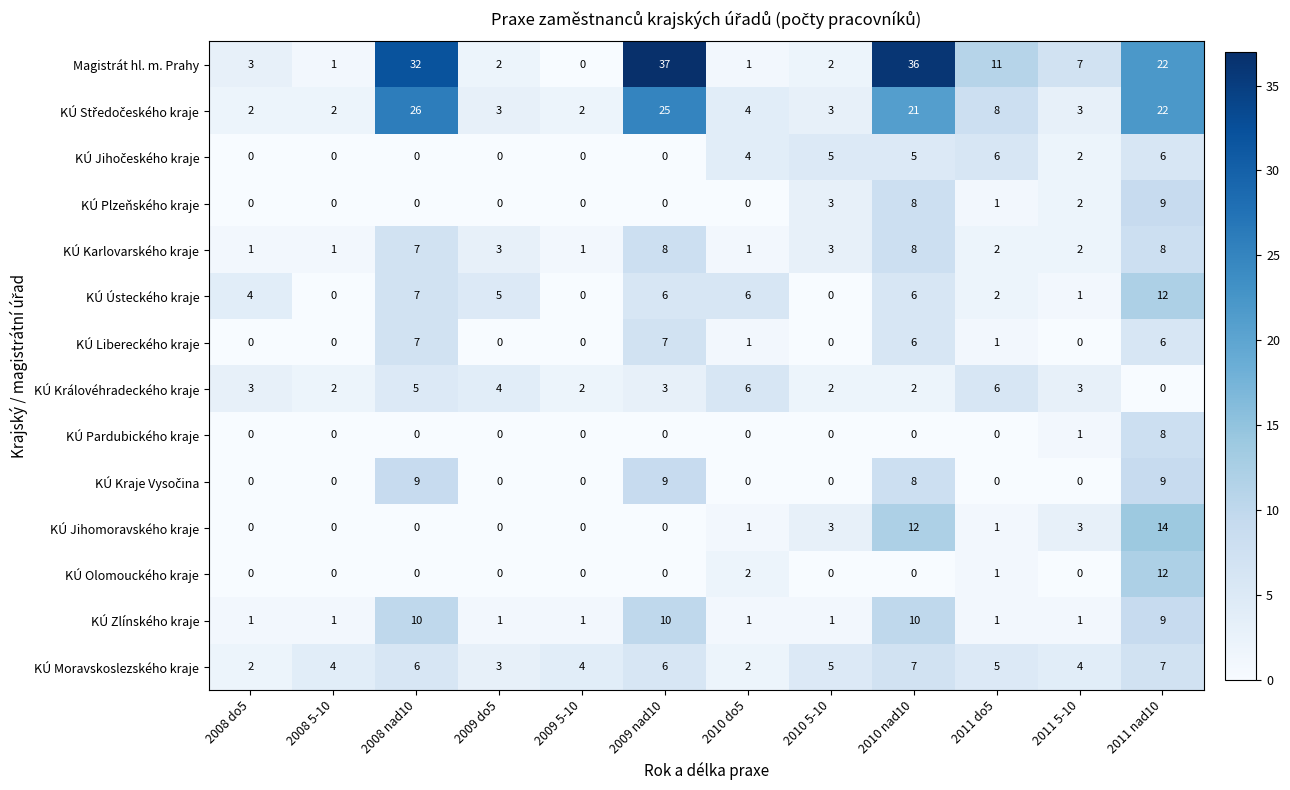

What is the spread (max minus min) of values at 2011 5-10?

7